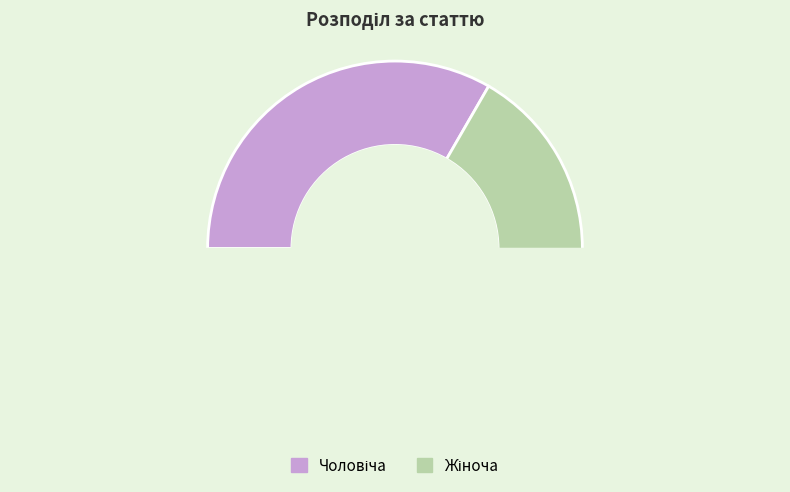

To the nearest percent, what is the difference between the largest and smallest slice percentages?

33%